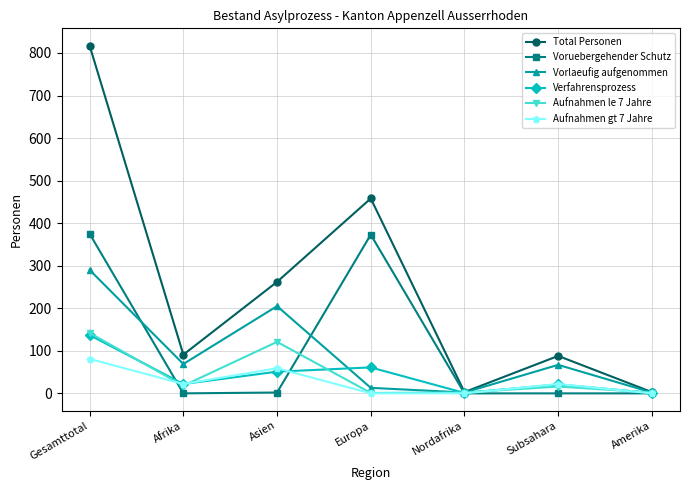

Between Gesamttotal and Asien, which series saw the biggest shift?

Total Personen